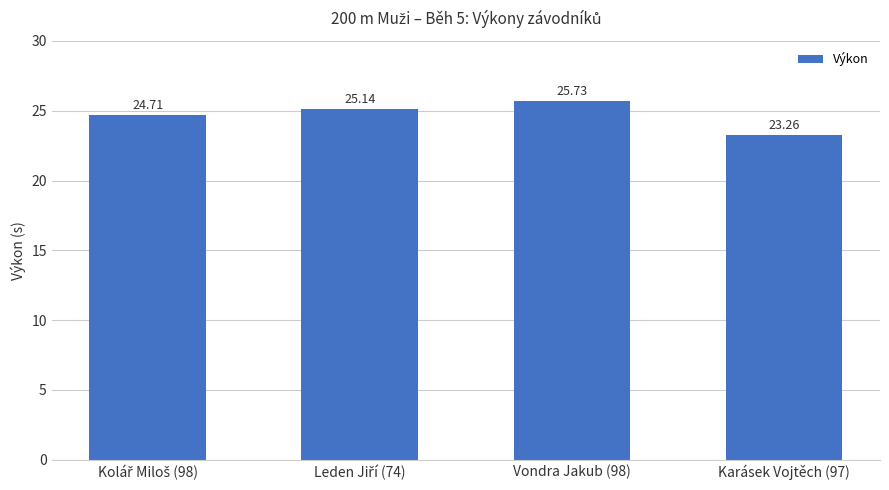

What is the difference between the maximum and minimum values?

2.5